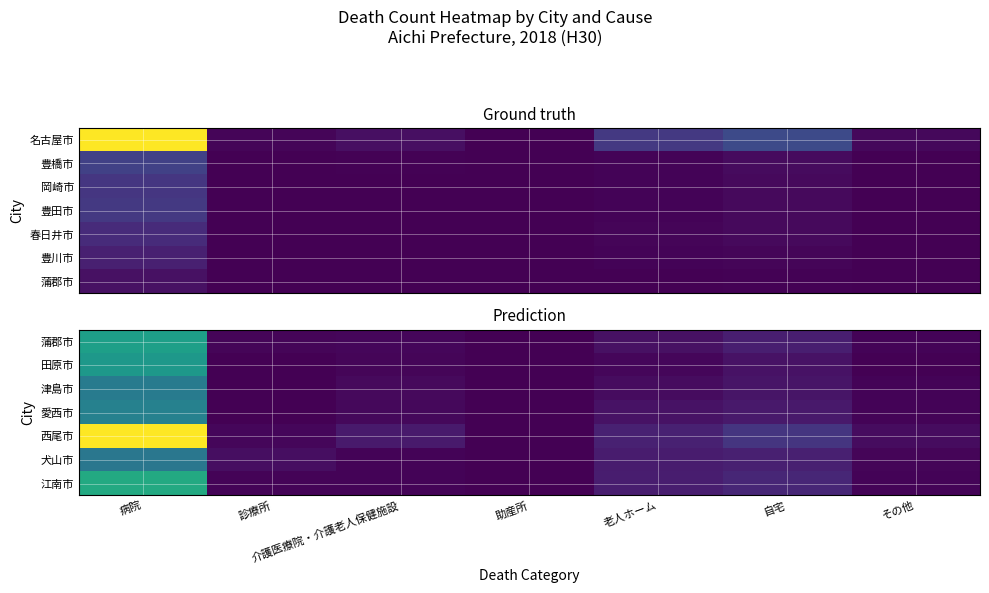

What is the maximum value for 津島市?

504